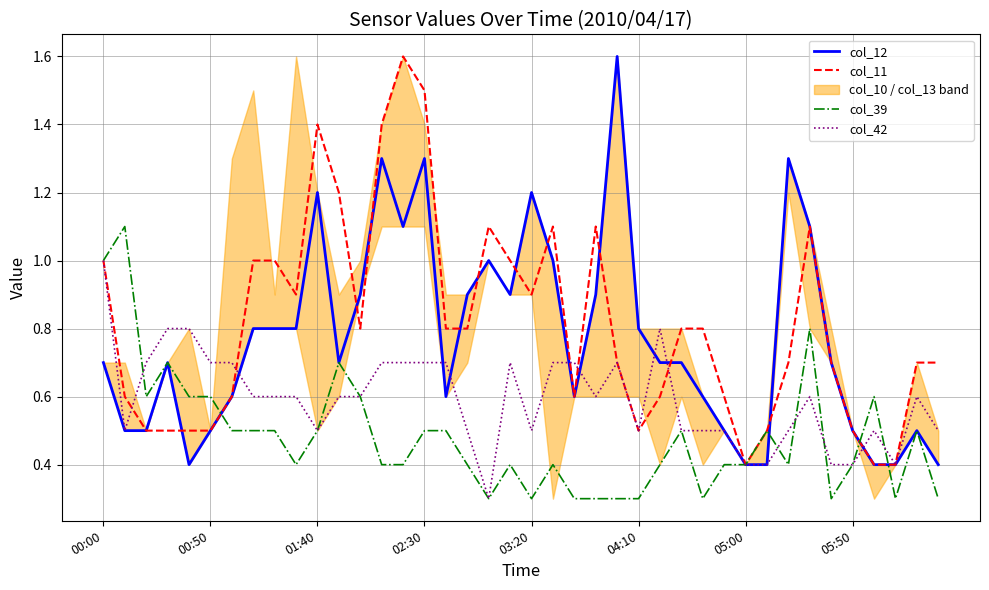

The value of col_39 at 28 is 0.3. True or false?

True